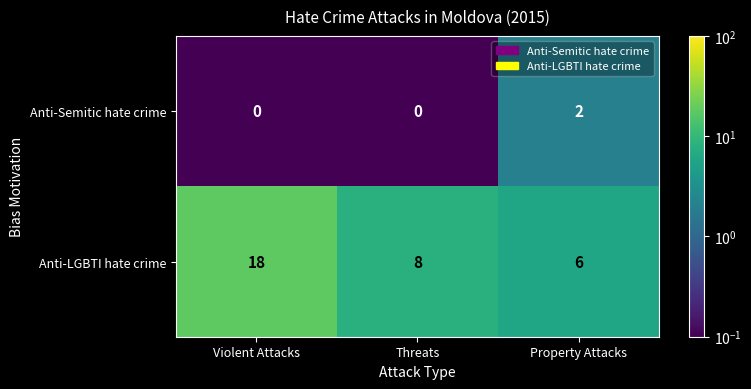

Rank the series by their maximum value, from highest to lowest.

Anti-LGBTI hate crime, Anti-Semitic hate crime